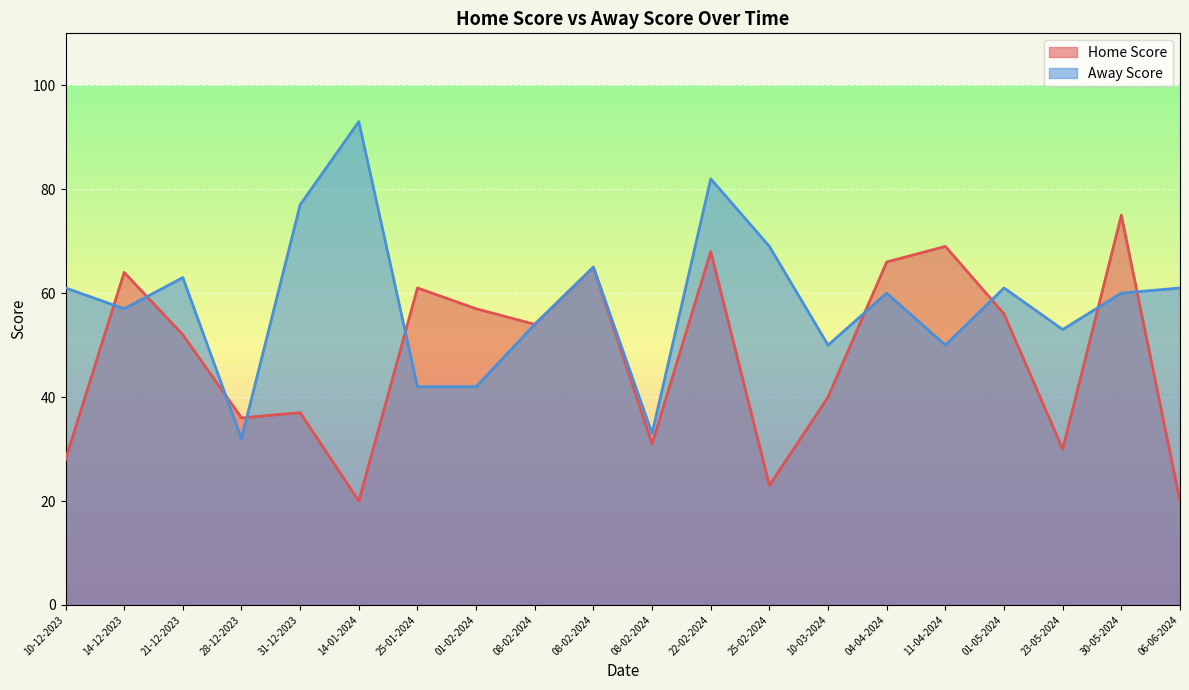

At how many categories does at least one series exceed 29?

20